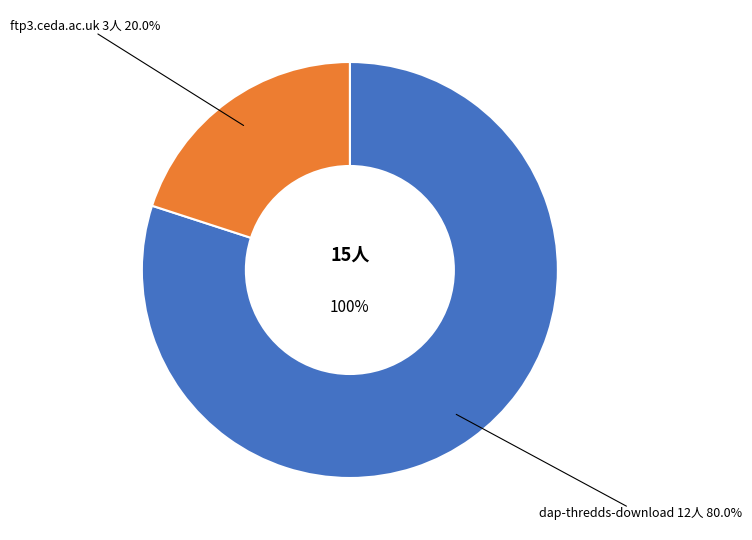

Which category has the smallest portion of the pie?

ftp3.ceda.ac.uk